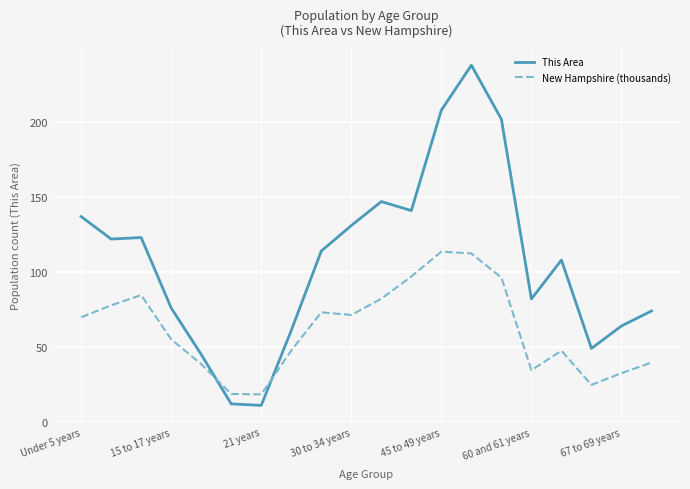

Which series has the widest spread of values?

This Area